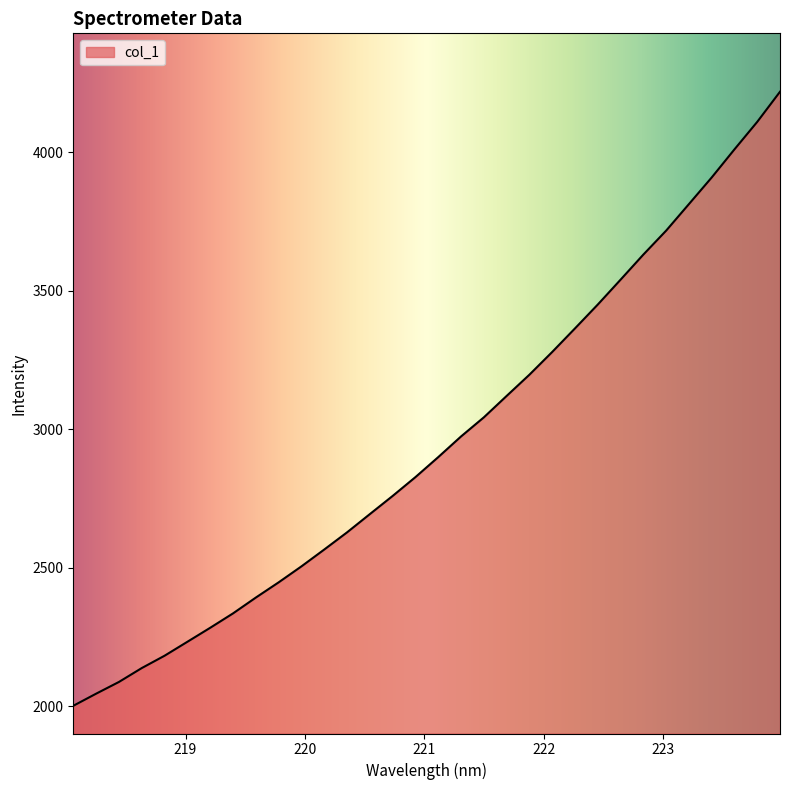

What is the greatest value displayed?

4219.1